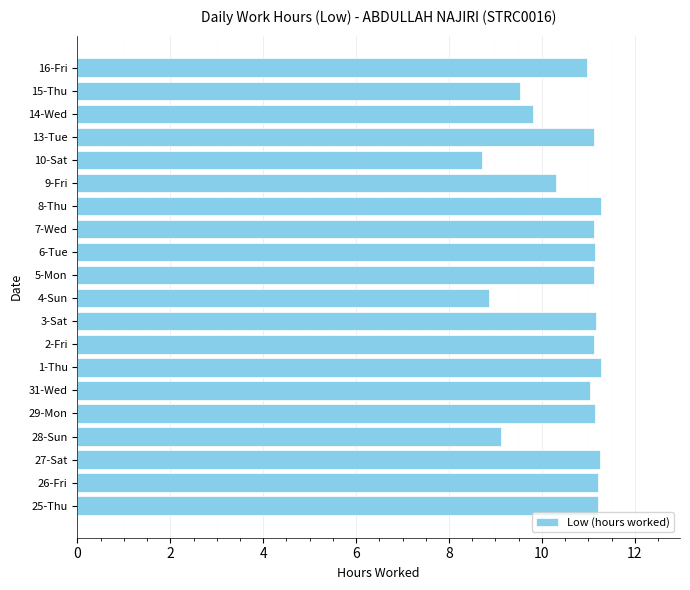

What is the smallest value displayed?

8.7